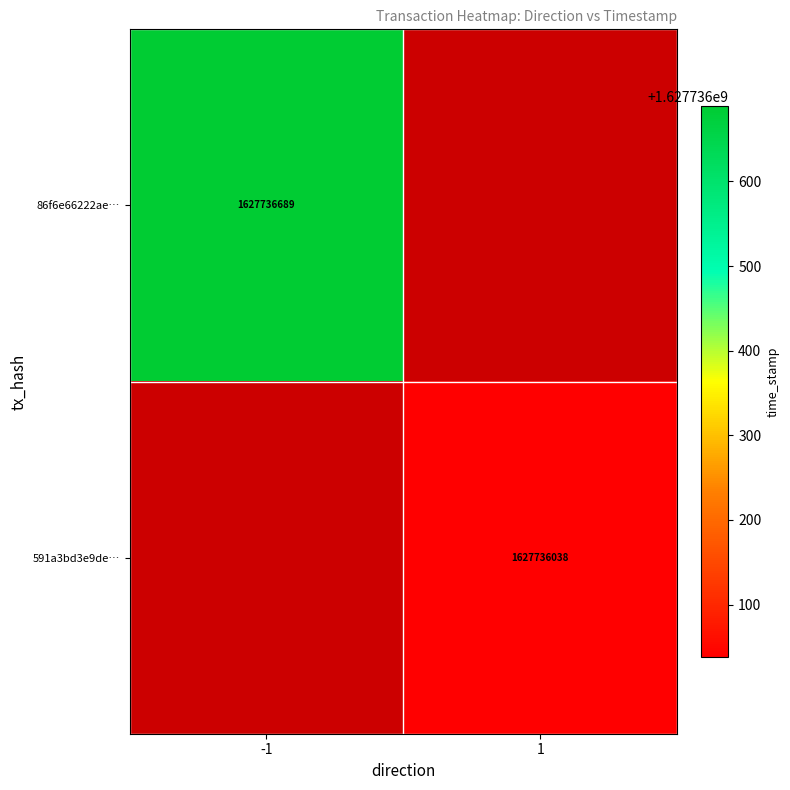

At which label is 591a3bd3e9de… closest to 1?

-1